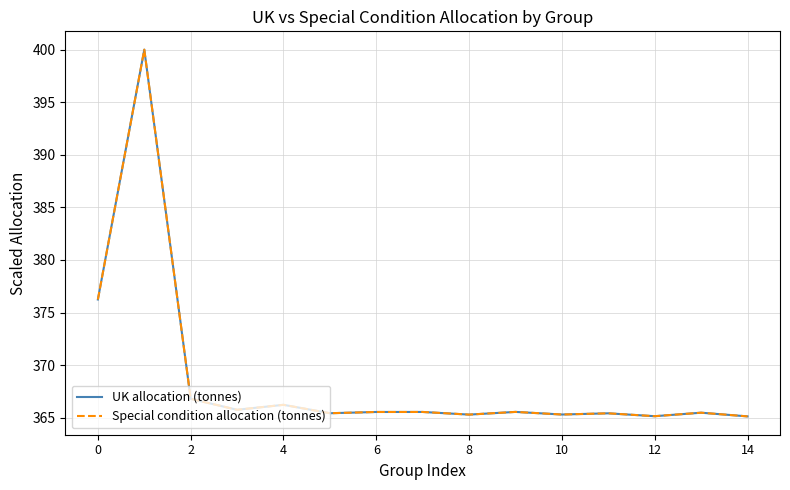

What is the highest value of the Special condition allocation (tonnes) series?

400.0